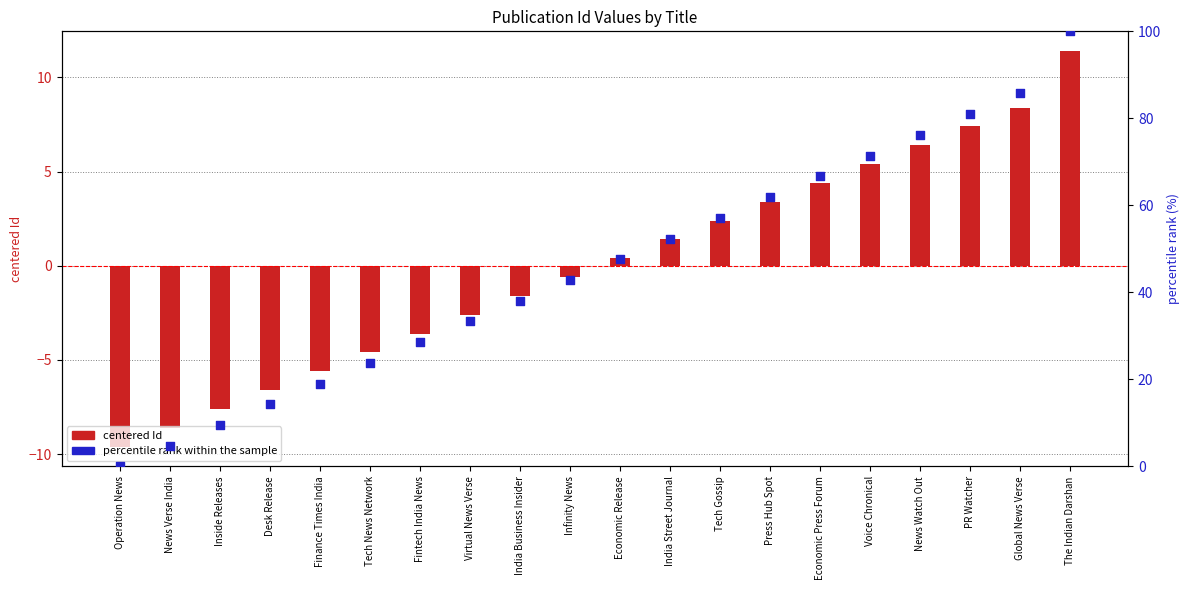

Is the value of percentile rank within the sample at Fintech India News greater than the value of centered Id at PR Watcher?

Yes